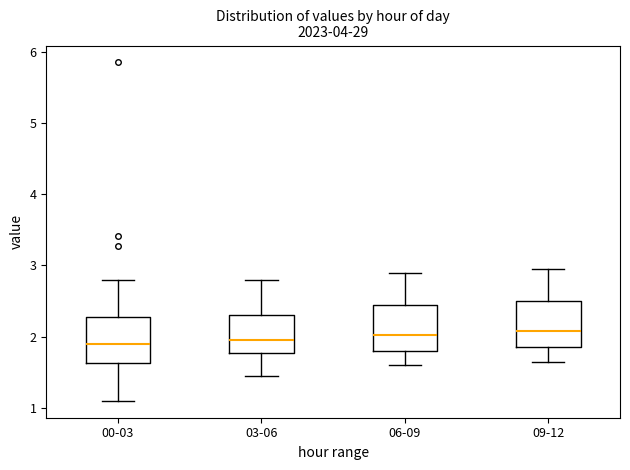

Reading left to right, read every box against the y-axis: the position of its median line, the range the box covers, and the ends of its whiskers. The values are not printed on the chart, so give them approximately, as read against the axis.

00-03: median 1.9, box 1.6 to 2.3, whiskers 1.1 to 2.8
03-06: median 2.0, box 1.8 to 2.3, whiskers 1.5 to 2.8
06-09: median 2.0, box 1.8 to 2.5, whiskers 1.6 to 2.9
09-12: median 2.1, box 1.9 to 2.5, whiskers 1.7 to 3.0